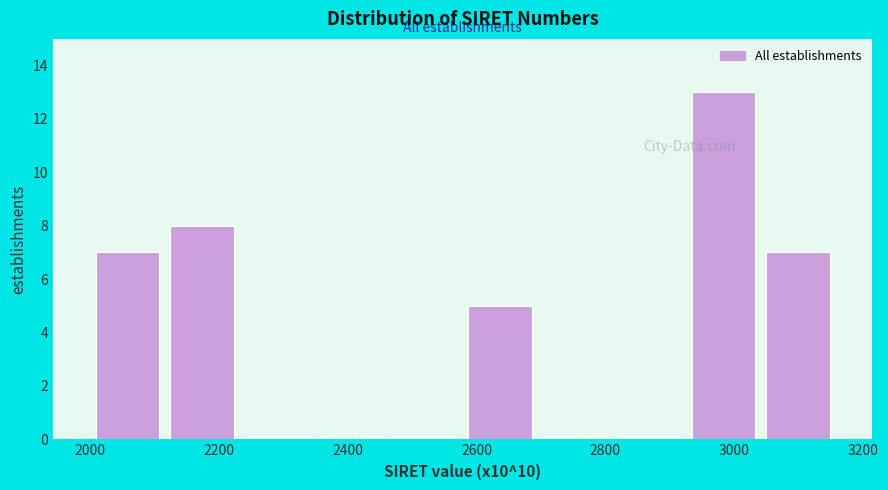

What is the height of the bar covering 2920 to 3040 on the x-axis? Neither the bar edges nor the heights are printed on the chart, so give them approximately, as read against the axes.

13